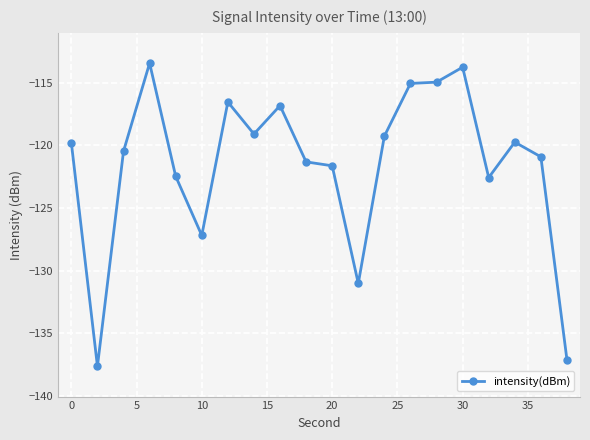

What is the difference between the maximum and minimum values?

24.2